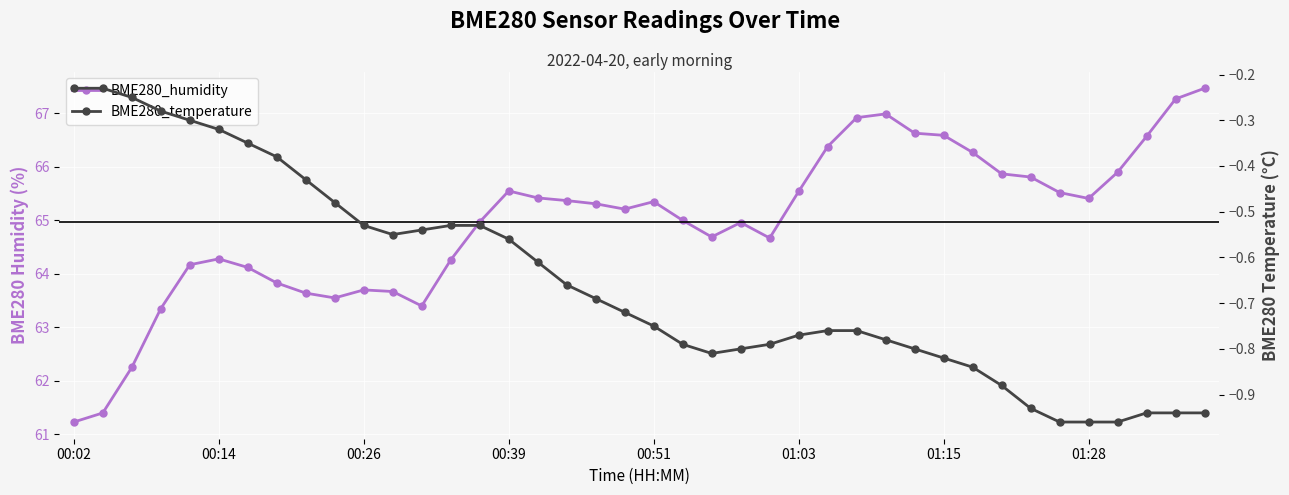

Rank the series at 00:02 from lowest to highest value.

BME280_temperature, BME280_humidity